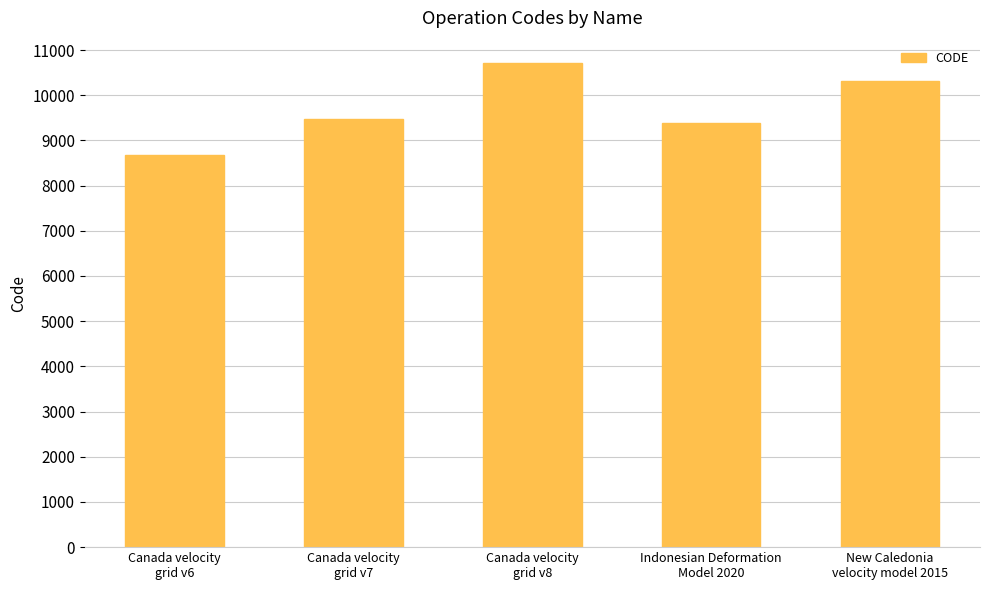

Are the bars horizontal?

No